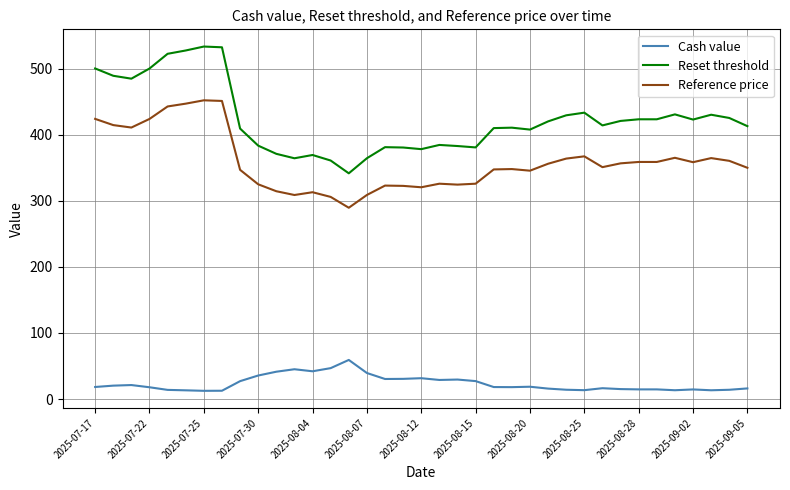

What is the difference between the maximum and minimum values in the Reset threshold series?

191.9